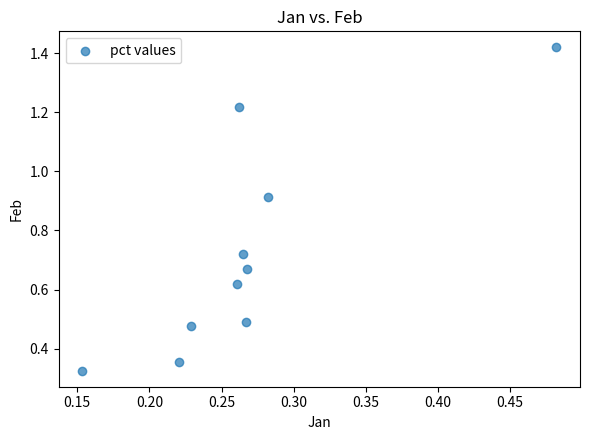

What is the range of Y values (max minus min)?

1.1